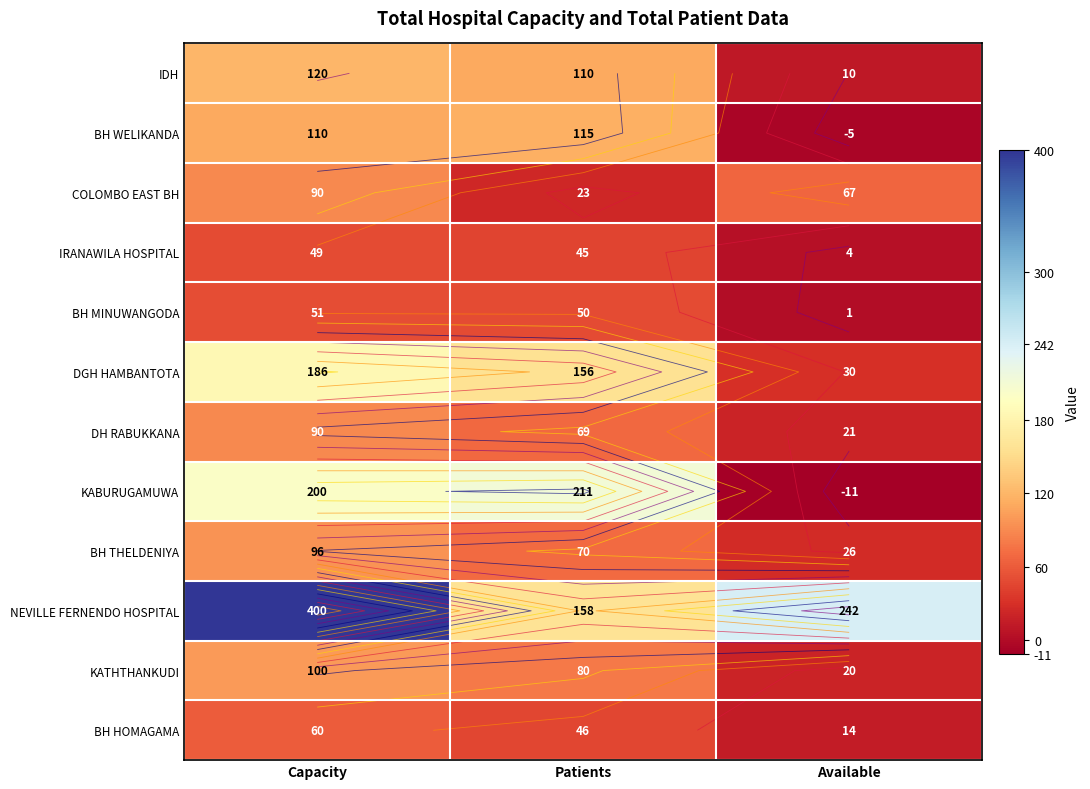

Rank the series by their maximum value, from highest to lowest.

NEVILLE FERNENDO HOSPITAL, KABURUGAMUWA, DGH HAMBANTOTA, IDH, BH WELIKANDA, KATHTHANKUDI, BH THELDENIYA, COLOMBO EAST BH, DH RABUKKANA, BH HOMAGAMA, BH MINUWANGODA, IRANAWILA HOSPITAL